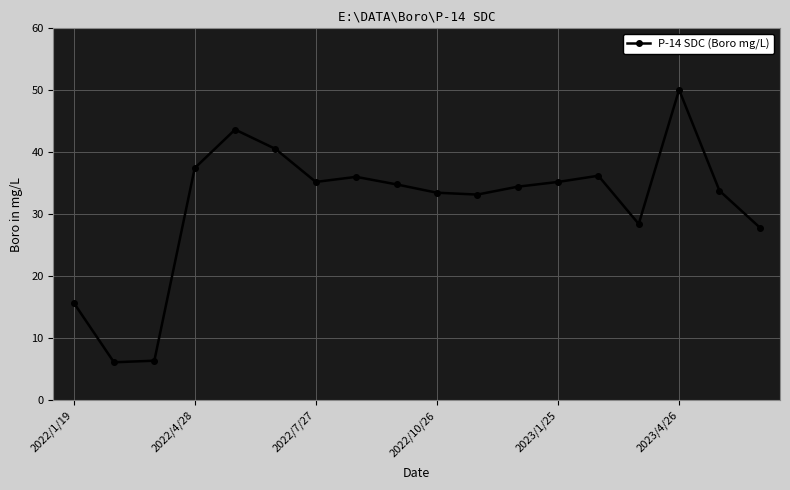

True or false: the data has more than 2 interior local peaks.

True